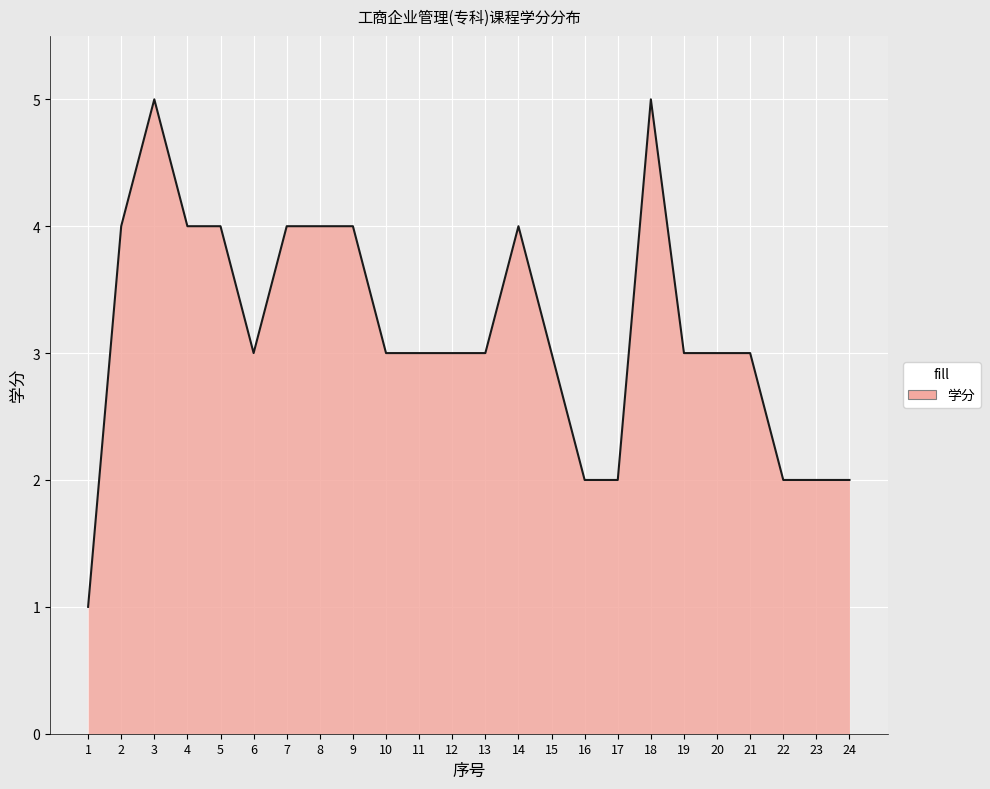

What is the change in value from 16 to 19?

+1